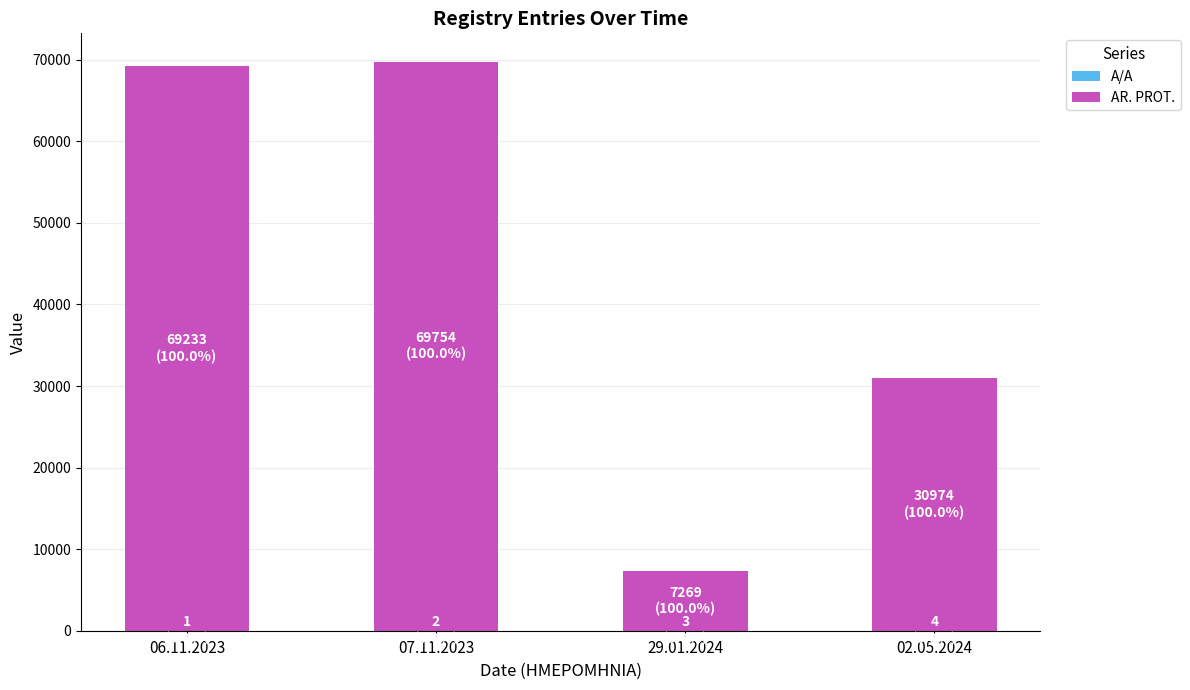

What is the label of the 3rd bar from the left?

29.01.2024